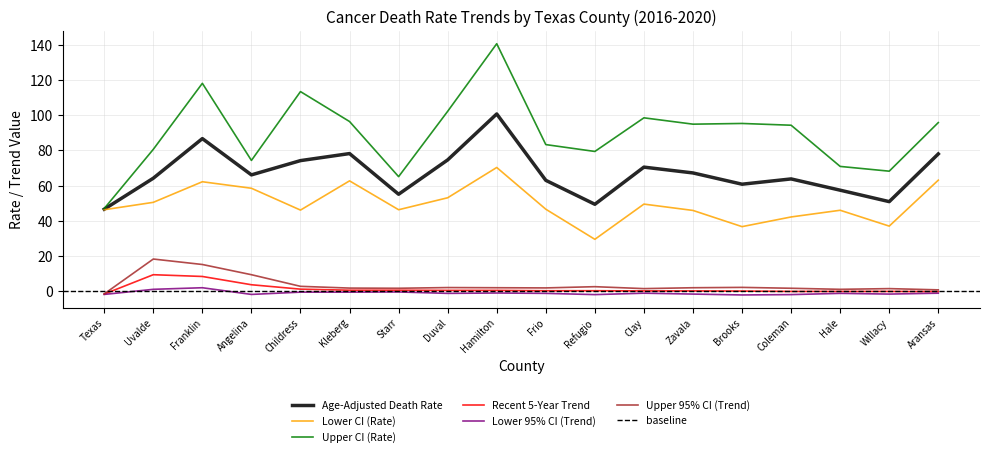

Reading left to right, what are all the values shown in this chart?

Age-Adjusted Death Rate: 46.6	64.2	86.7	66.1	74.2	78.2	55.1	74.6	100.7	63.0	49.4	70.5	67.2	60.8	63.8	57.4	50.9	78.0
Lower CI (Rate): 46.3	50.5	62.2	58.5	46.1	62.7	46.3	53.1	70.3	46.6	29.5	49.5	45.9	36.7	42.2	46.0	37.0	63.1
Upper CI (Rate): 47.0	80.6	118.1	74.3	113.4	96.4	65.1	102.2	140.6	83.3	79.4	98.5	94.9	95.3	94.3	70.9	68.2	95.8
Recent 5-Year Trend: -1.6	9.4	8.4	3.7	1.2	0.6	0.6	0.5	0.5	0.3	0.3	0.2	0.2	0.1	-0.1	-0.1	-0.1	-0.2
Lower 95% CI (Trend): -1.8	1.1	2.0	-1.8	-0.5	-0.5	-0.4	-1.2	-1.0	-1.2	-1.9	-1.1	-1.6	-2.1	-1.9	-1.2	-1.6	-1.1
Upper 95% CI (Trend): -1.5	18.3	15.2	9.4	2.8	1.8	1.7	2.1	2.0	1.9	2.6	1.5	2.0	2.2	1.7	1.1	1.5	0.8